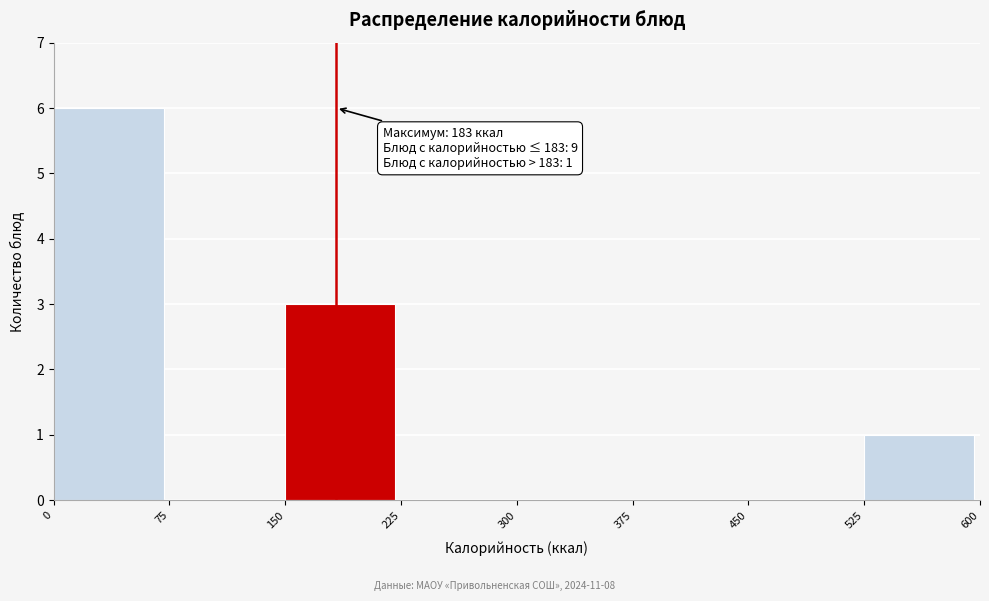

Which range on the x-axis has the tallest bar?

0 to 75